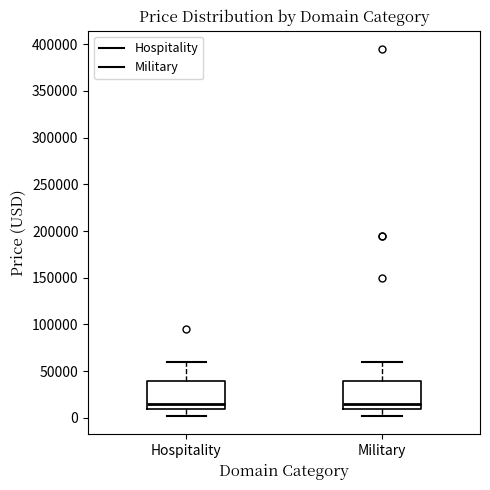

Reading left to right, transcribe this box plot: for each box, give where its median line is, the range the box spans, and where its two whiskers end, as read against the y-axis. The values are not printed on the chart, so give them approximately, as read against the axis.

Hospitality: median 15000, box 10000 to 40000, whiskers 0 to 60000
Military: median 15000, box 10000 to 40000, whiskers 0 to 60000